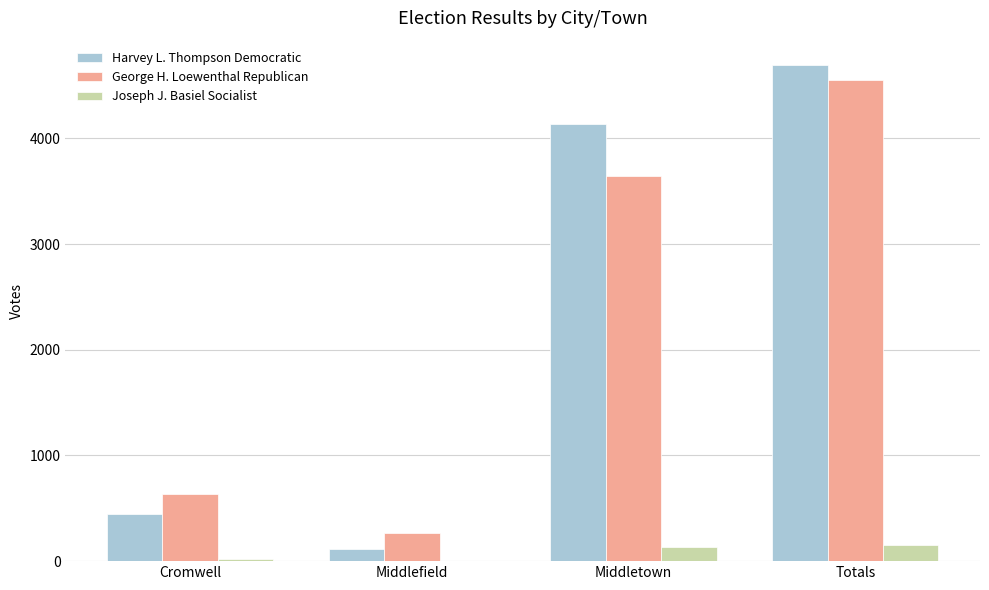

At which category is the sum across all series the highest?

Totals